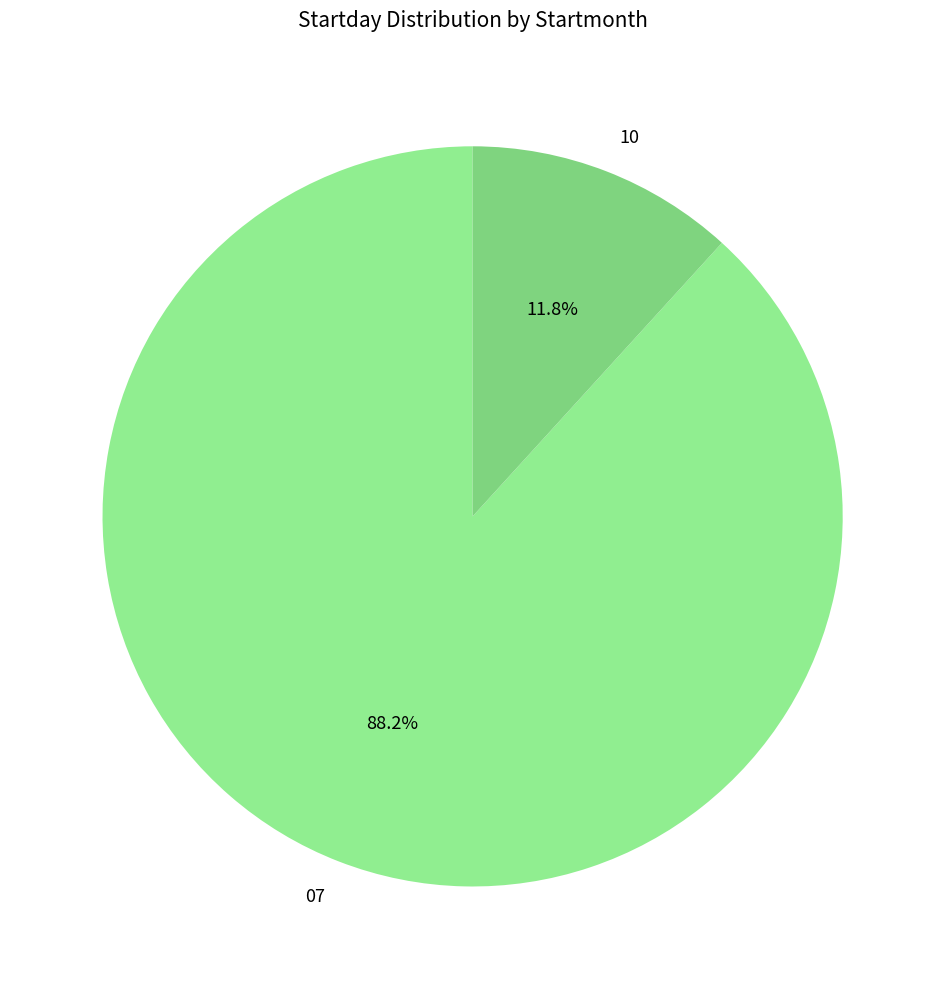

How much of the chart is everything except 10?

88.2%